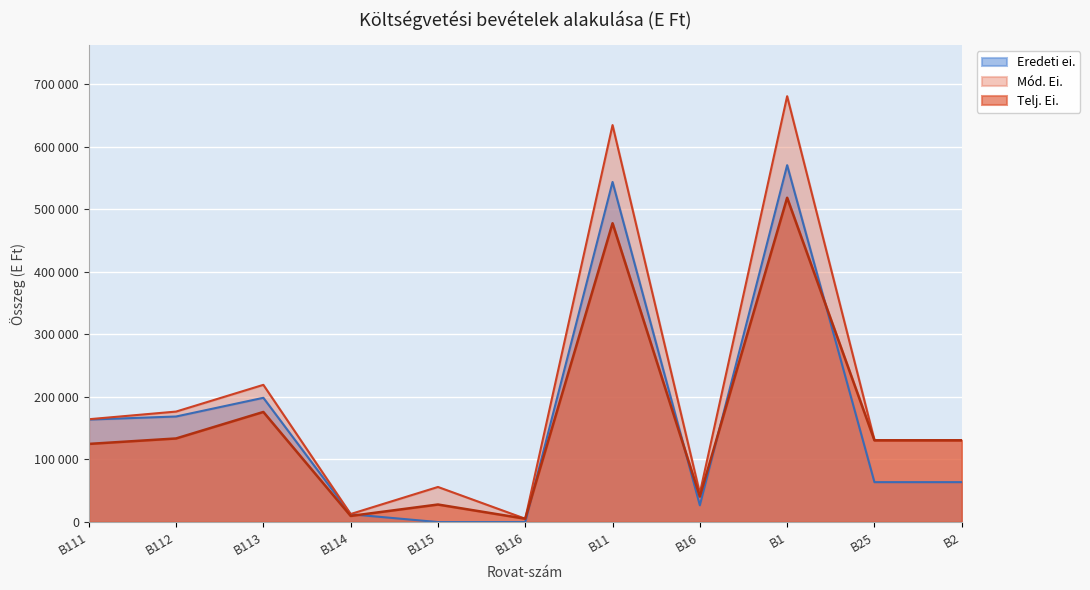

Reading left to right, extract all data points from this chart.

Eredeti ei.: 163807	168723	198606	12482	0	0	543618	26816	570434	63793	63793
Mód. Ei.: 164359	176596	219327	12833	56087	5333	634535	46165	680700	130953	130953
Telj. Ei.: 124913	133618	175980	9787	28044	5333	477675	40726	518401	130614	130614